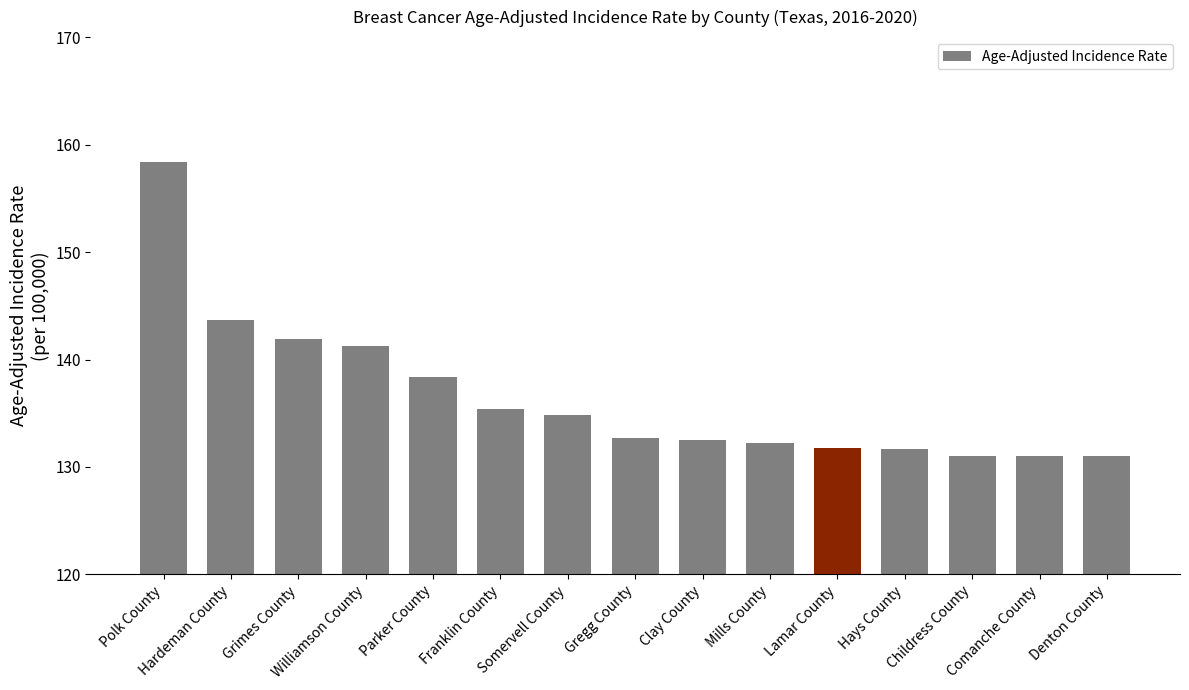

How many categories are shown in the chart?

15